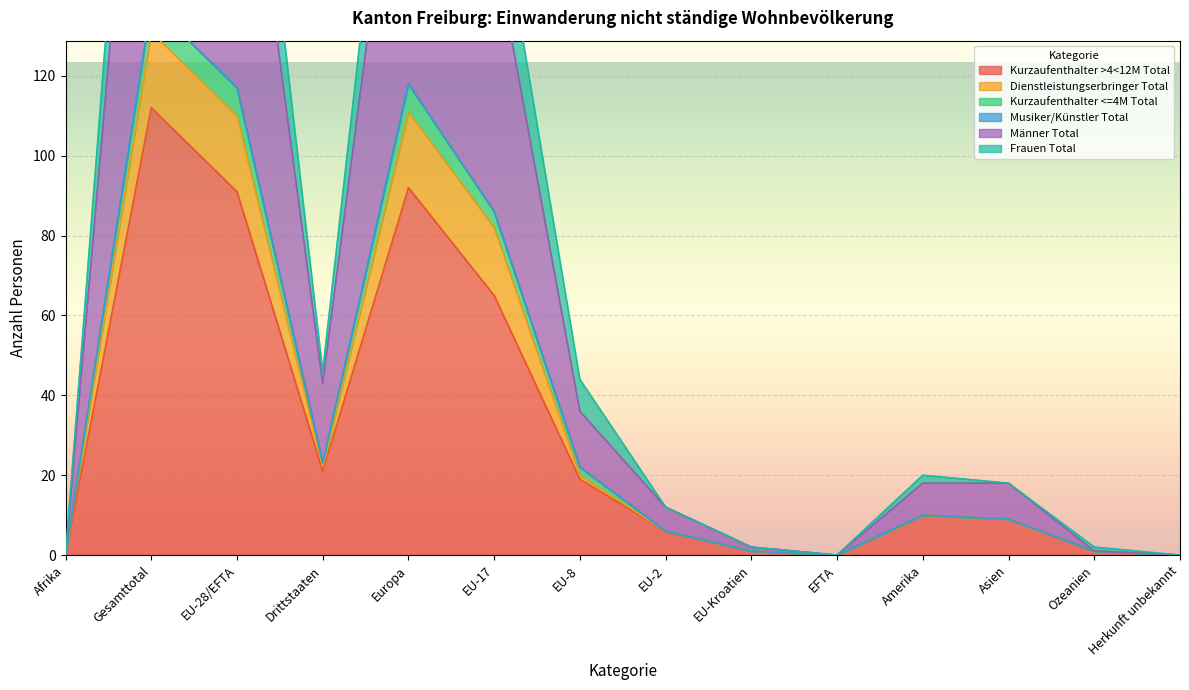

At which label does Männer Total reach its minimum?

Afrika